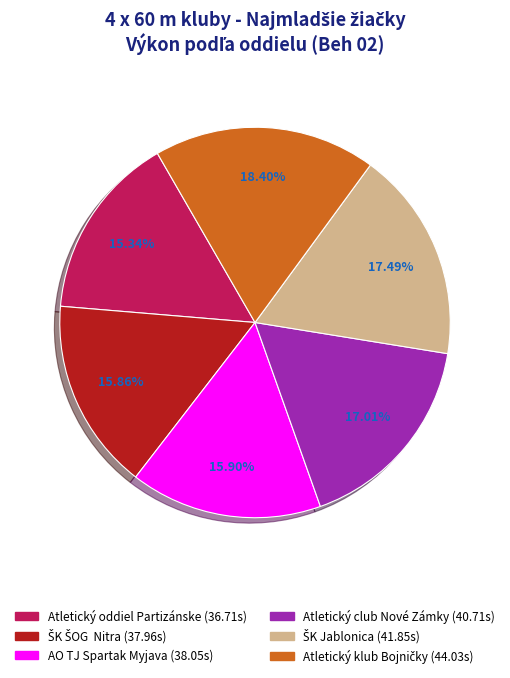

To the nearest percent, what portion does Atletický club Nové Zámky represent?

17%